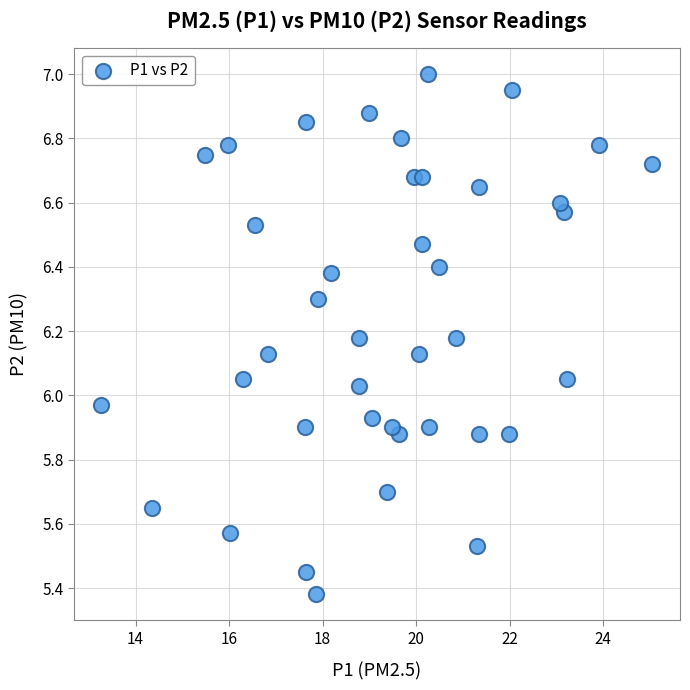

What is the range of Y values (max minus min)?

1.6